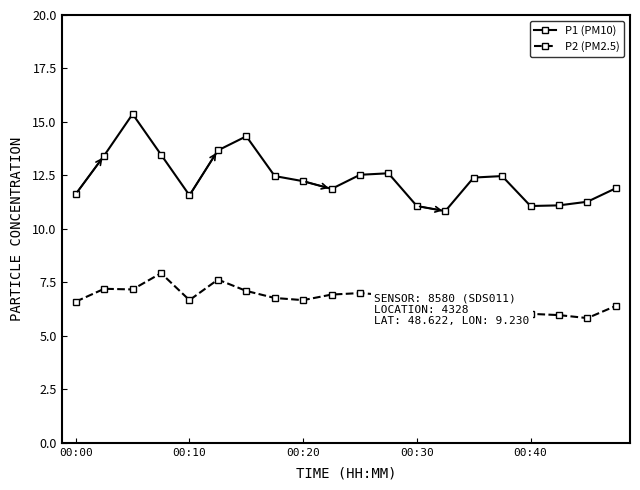

How many lines are shown in the chart?

2